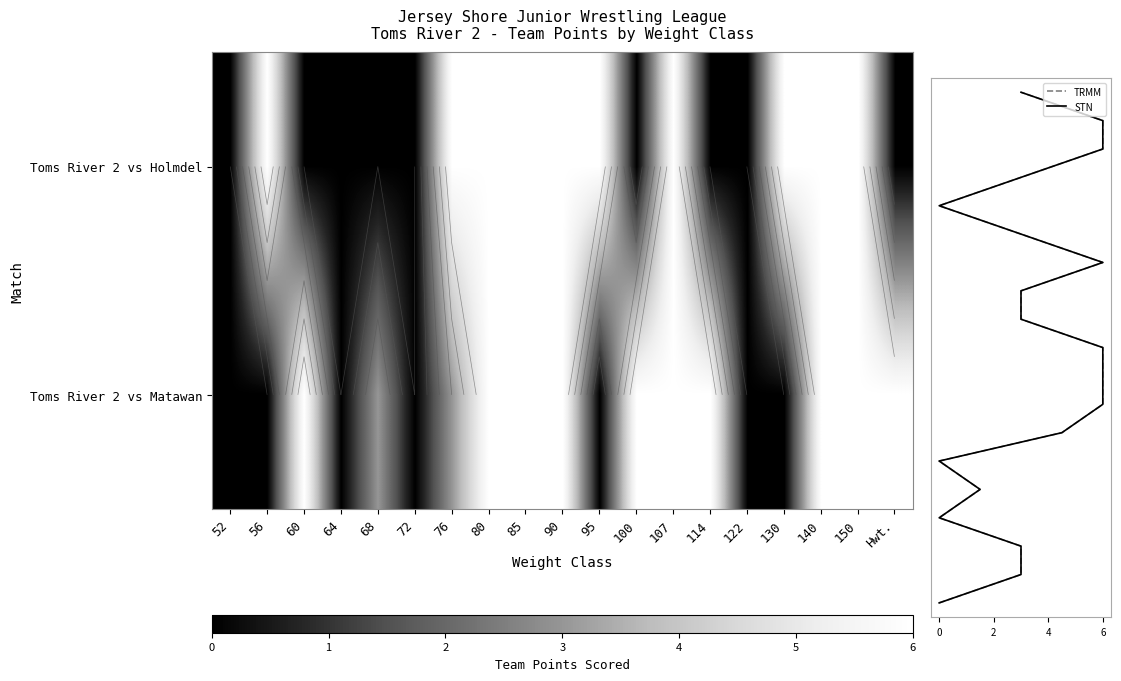

How many positive values does the Toms River 2 vs Matawan series have?

12